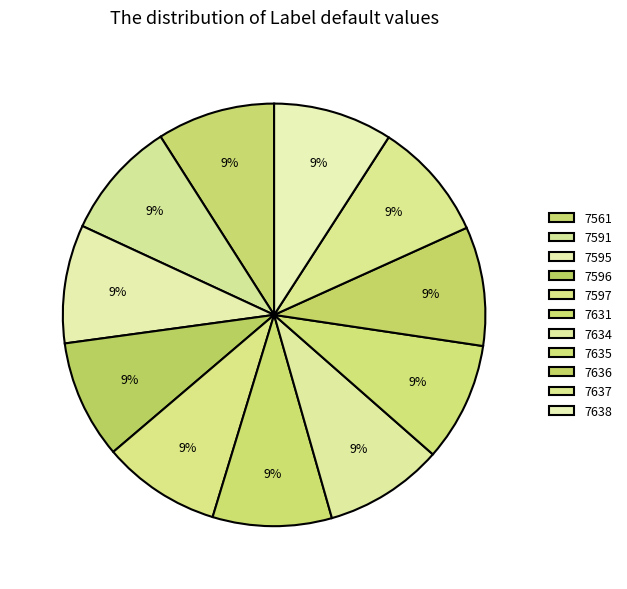

To the nearest percent, what is the average slice percentage?

9%